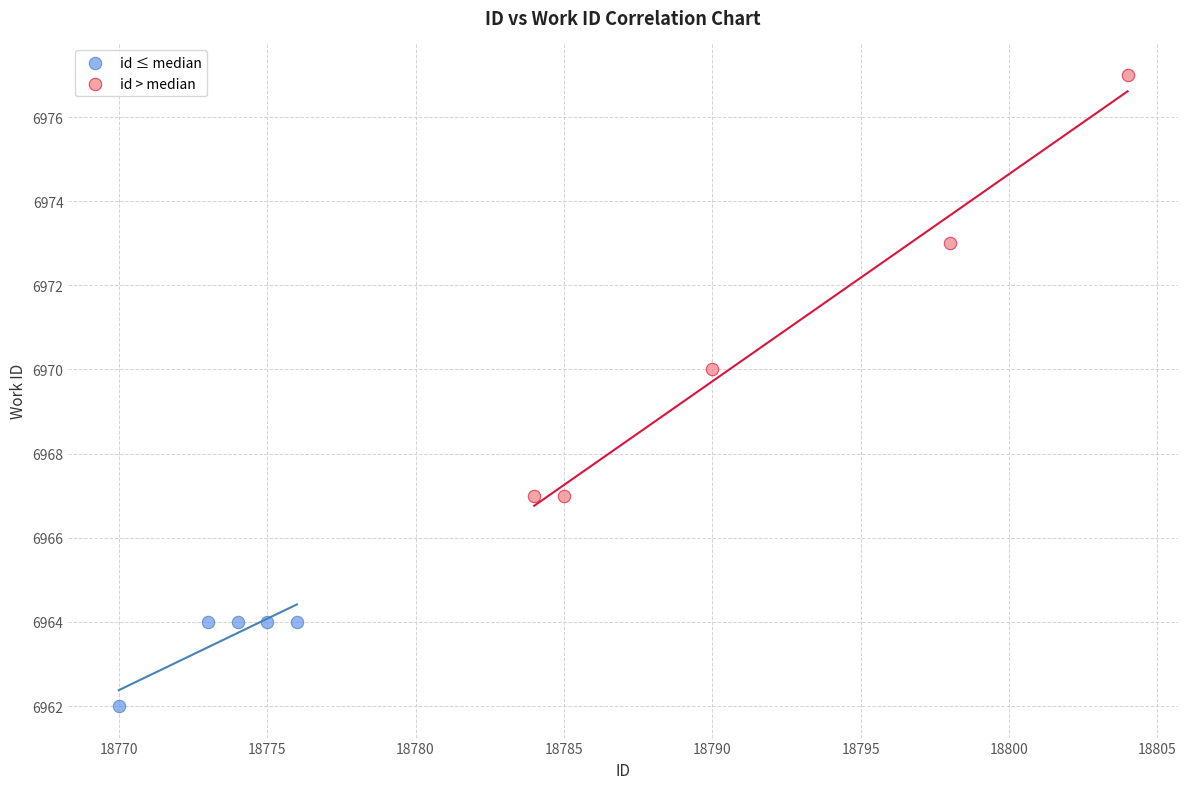

What are all the series names shown in the legend?

id ≤ median, id > median